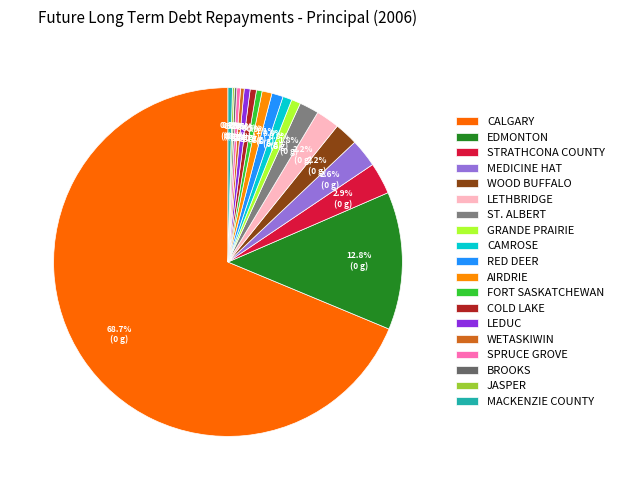

Which category accounts for the majority?

CALGARY